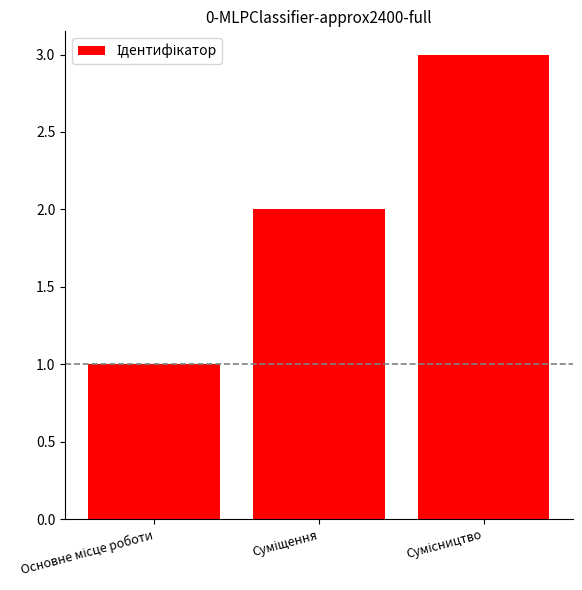

What is the sum of all values?

6